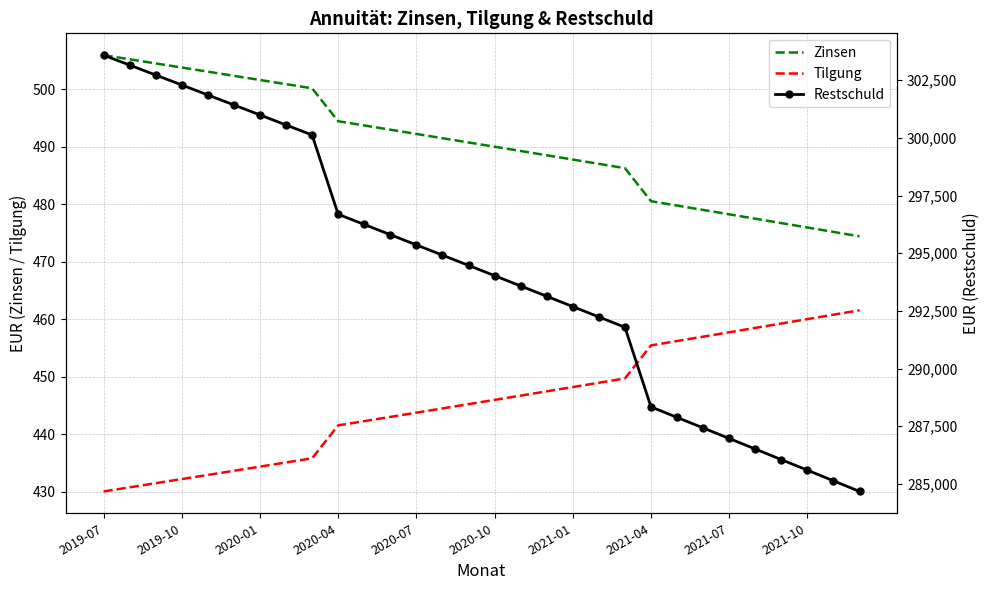

What position from the right is 17?

13